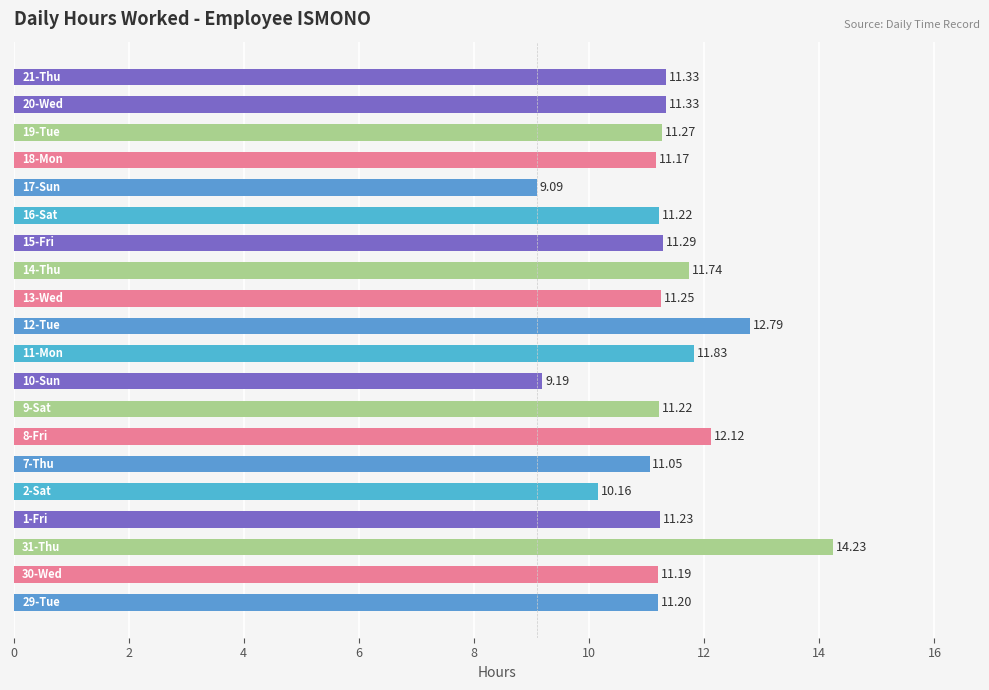

What is the difference between the maximum and minimum values?

5.1